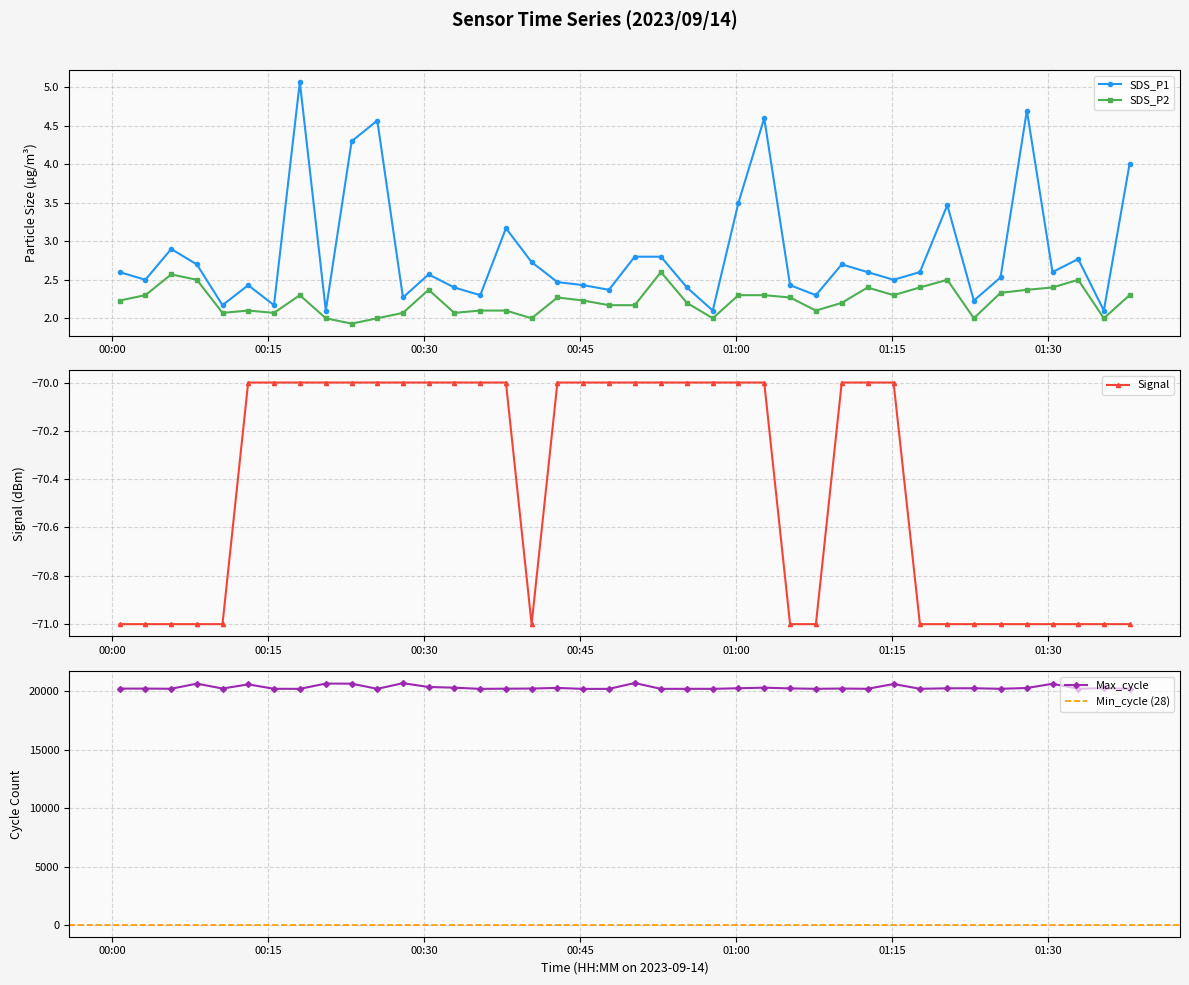

What is the difference between the maximum and minimum values in the SDS_P2 series?

0.7